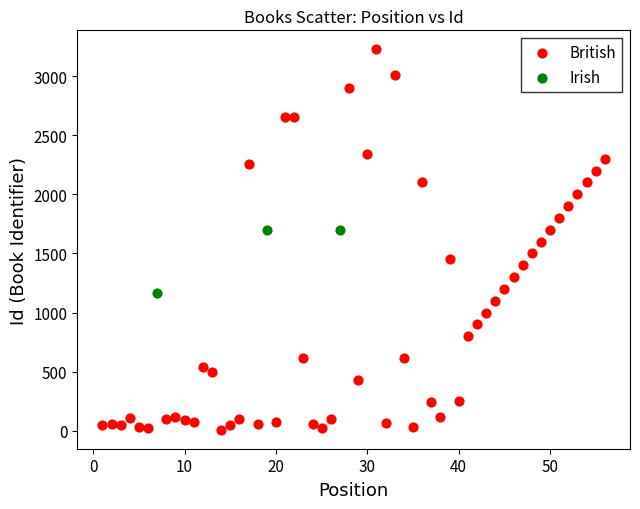

Which series contains the lowest Y value?

British